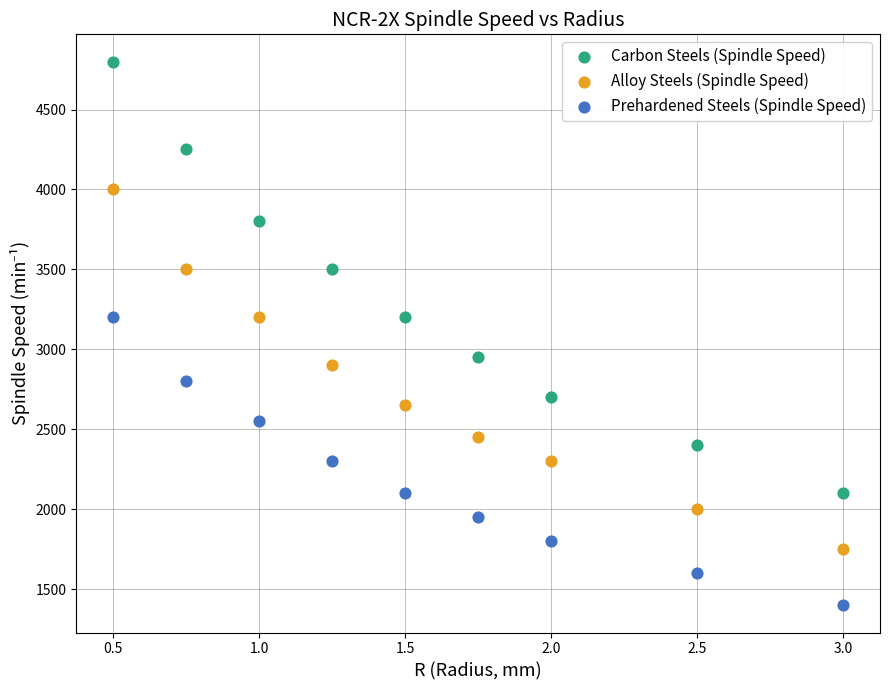

Which series contains the highest Y value?

Carbon Steels (Spindle Speed)